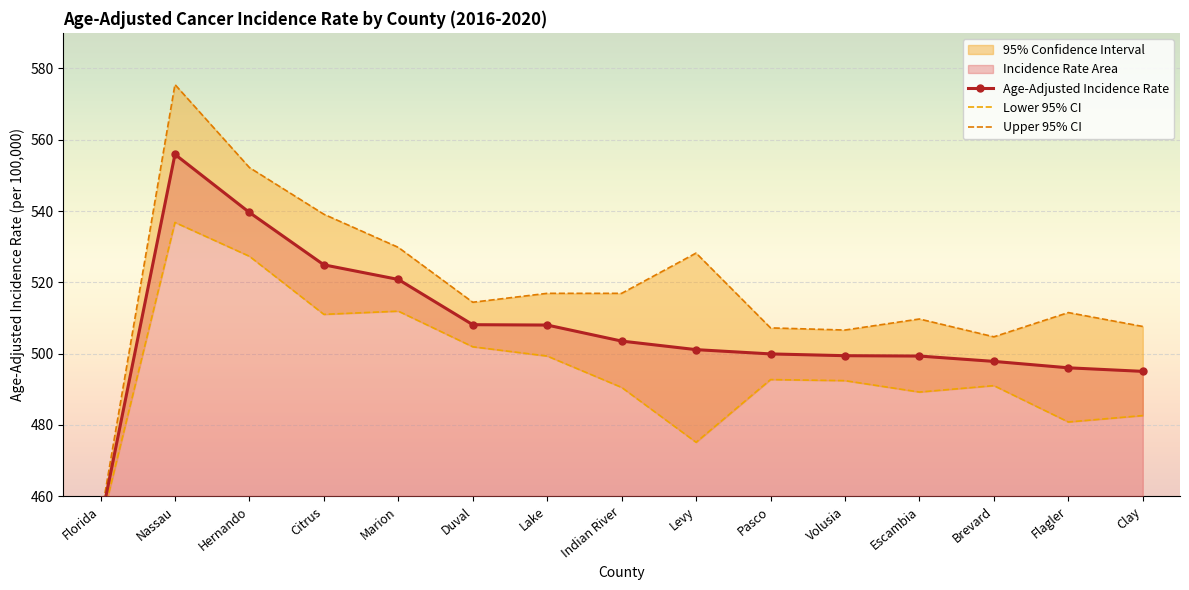

True or false: Lower 95% CI and Age-Adjusted Incidence Rate cross at least once.

False